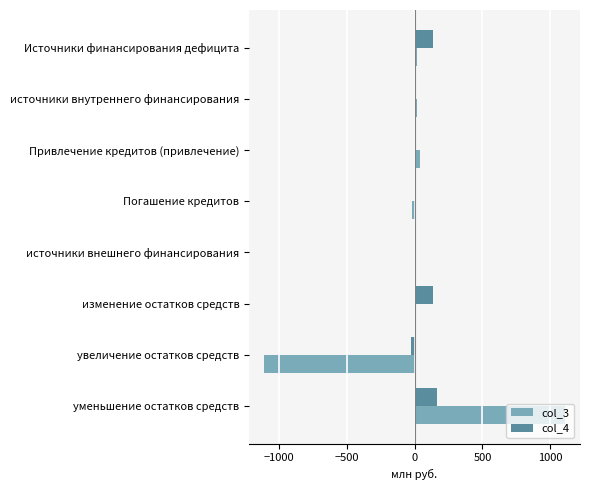

At which category is the sum across all series the highest?

уменьшение остатков средств